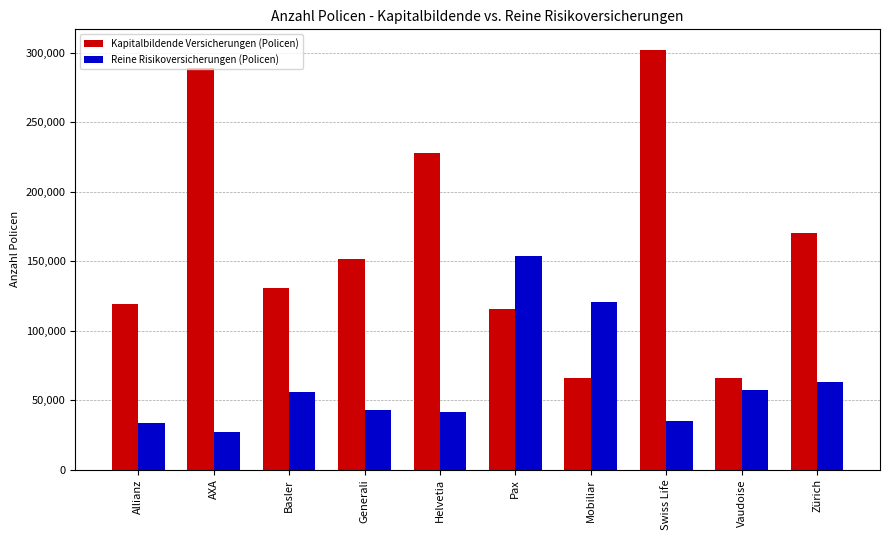

At which category is the sum across all series the highest?

Swiss Life